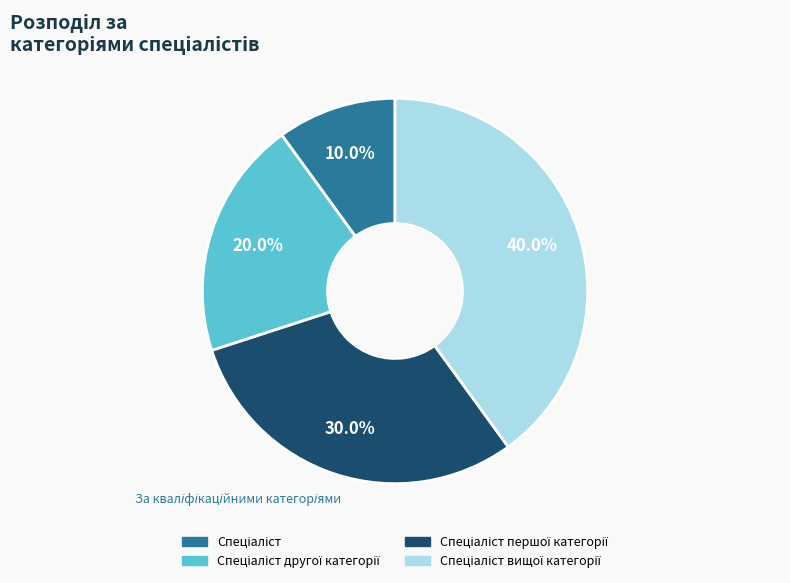

Is there any slice that represents more than half of the pie?

No